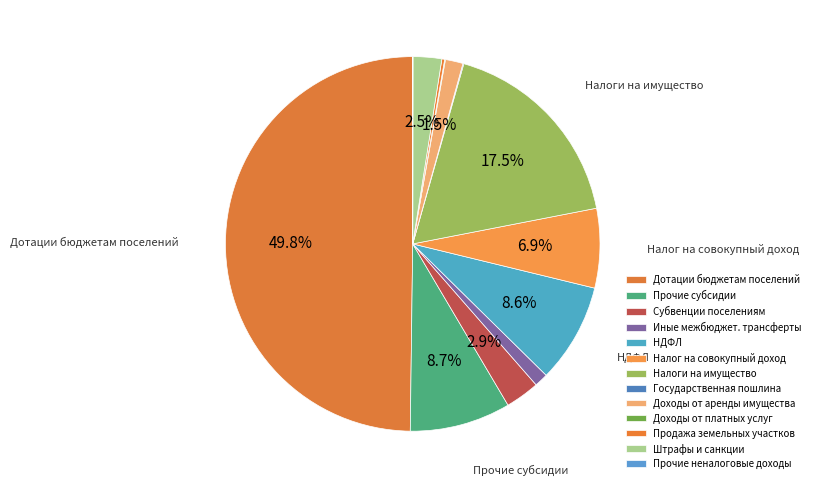

What is the largest slice in the pie chart?

Дотации бюджетам поселений